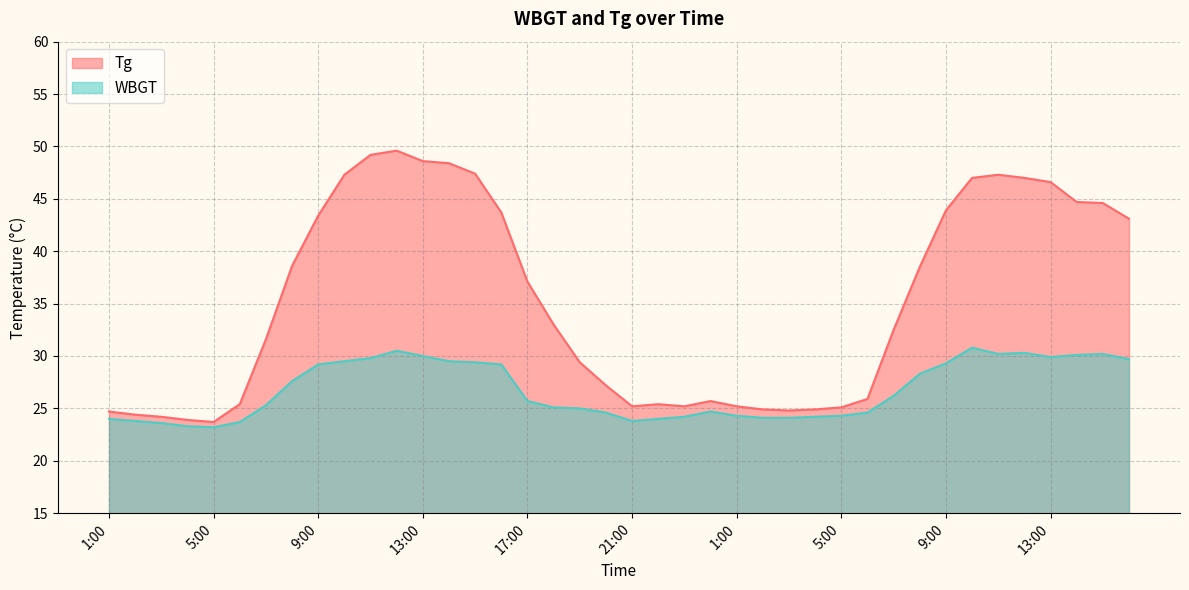

In Tg, how many points are lower than both neighbors (excluding endpoints)?

4